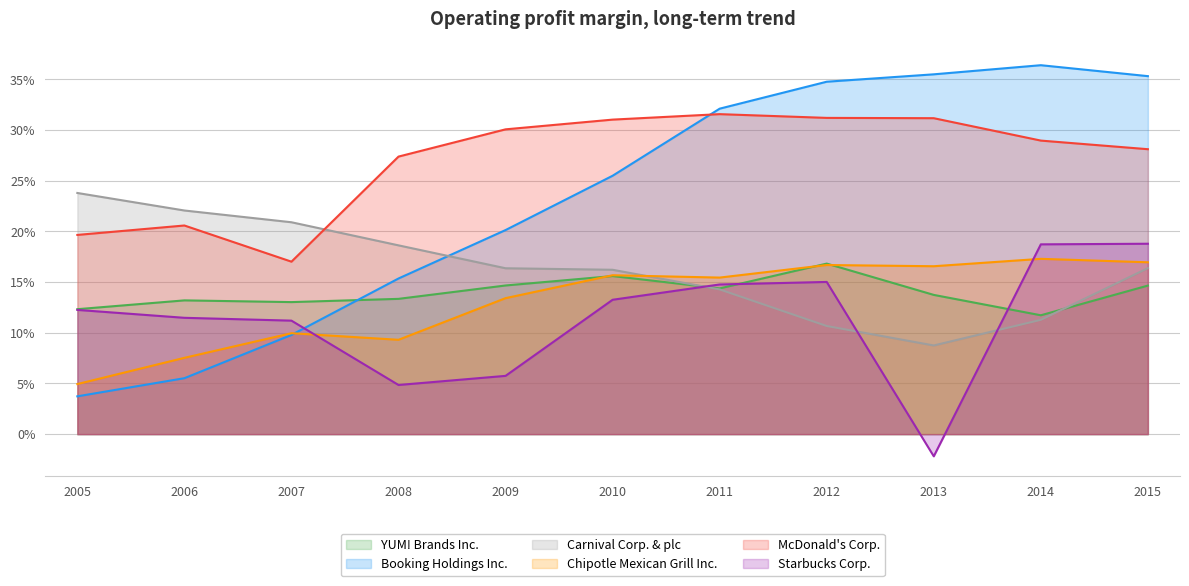

Is it true that McDonald's Corp. equals 0.1 at 2012?

False